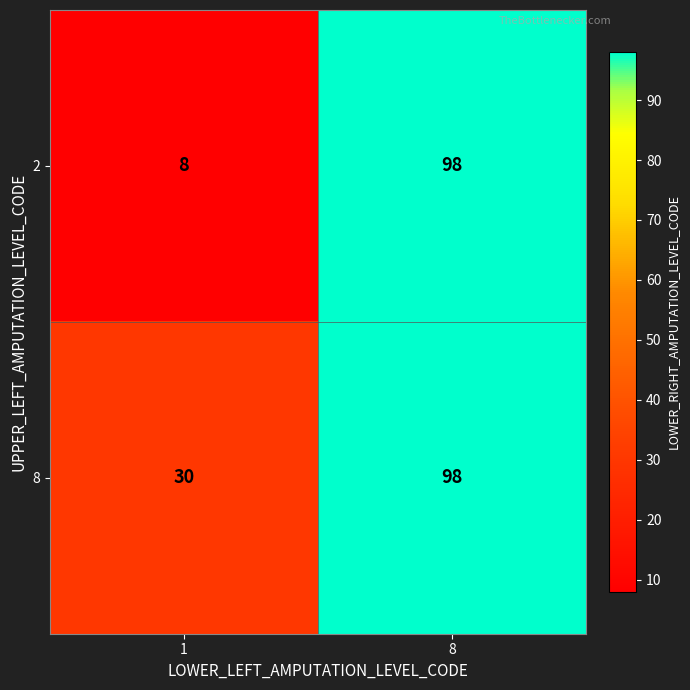

The value of 8 at 1 is 30. True or false?

True